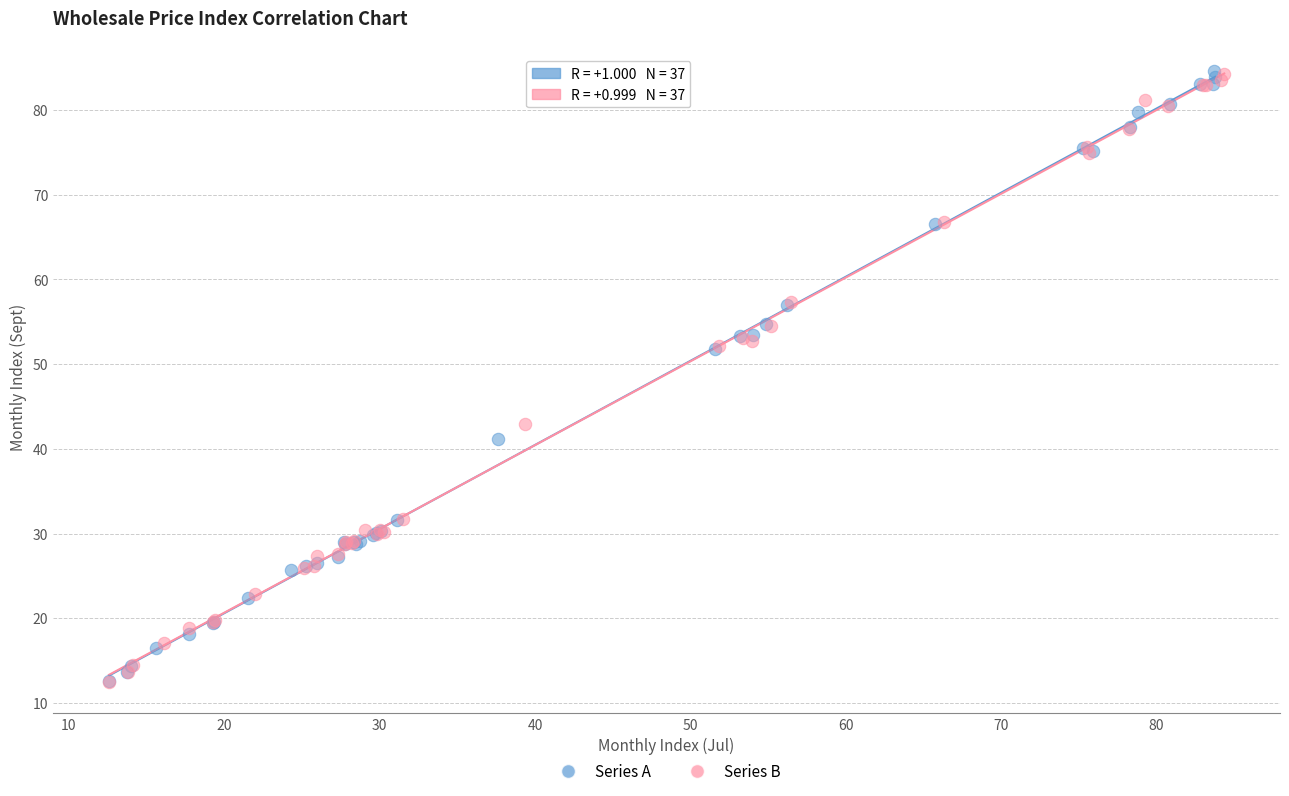

What are all the series names shown in the legend?

Series A, Series B